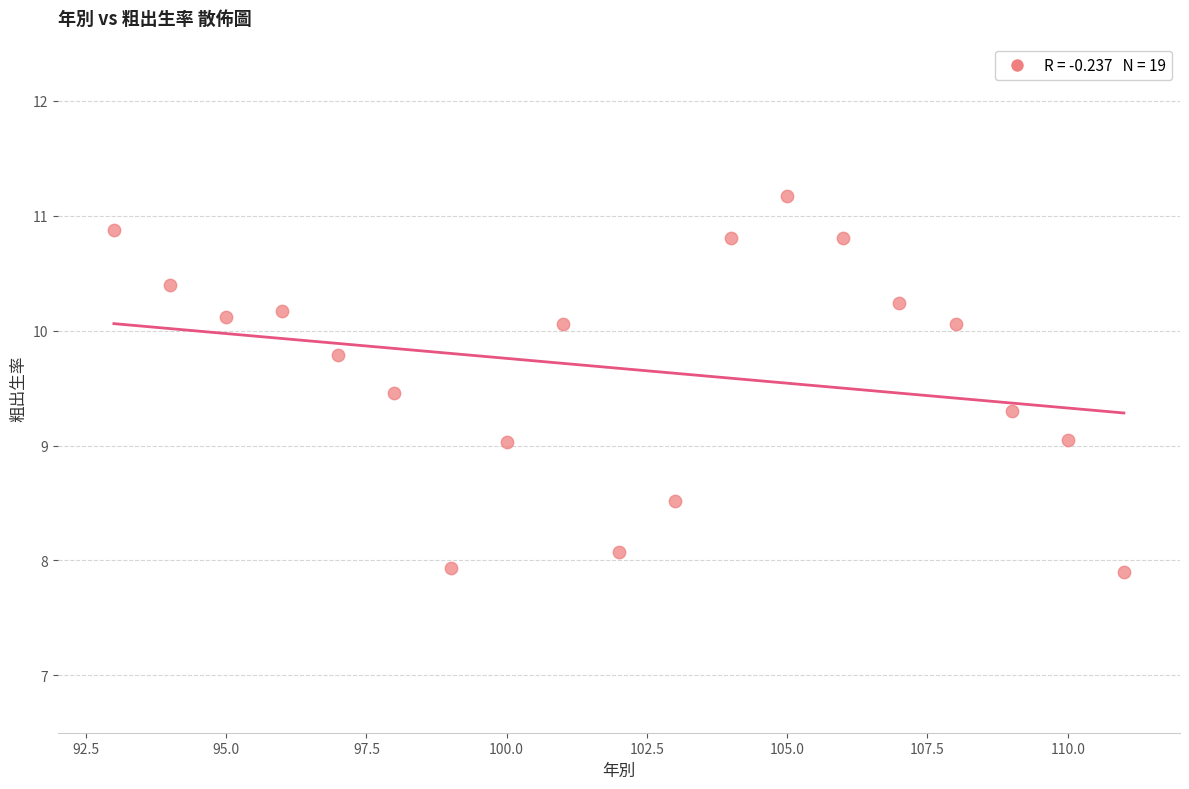

What is the range of Y values (max minus min)?

3.3